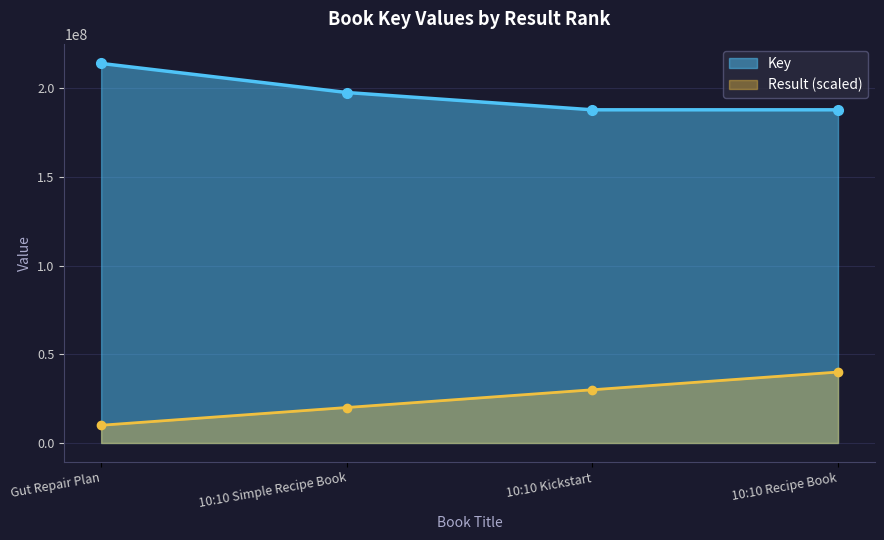

True or false: Key and Result intersect in this chart.

False